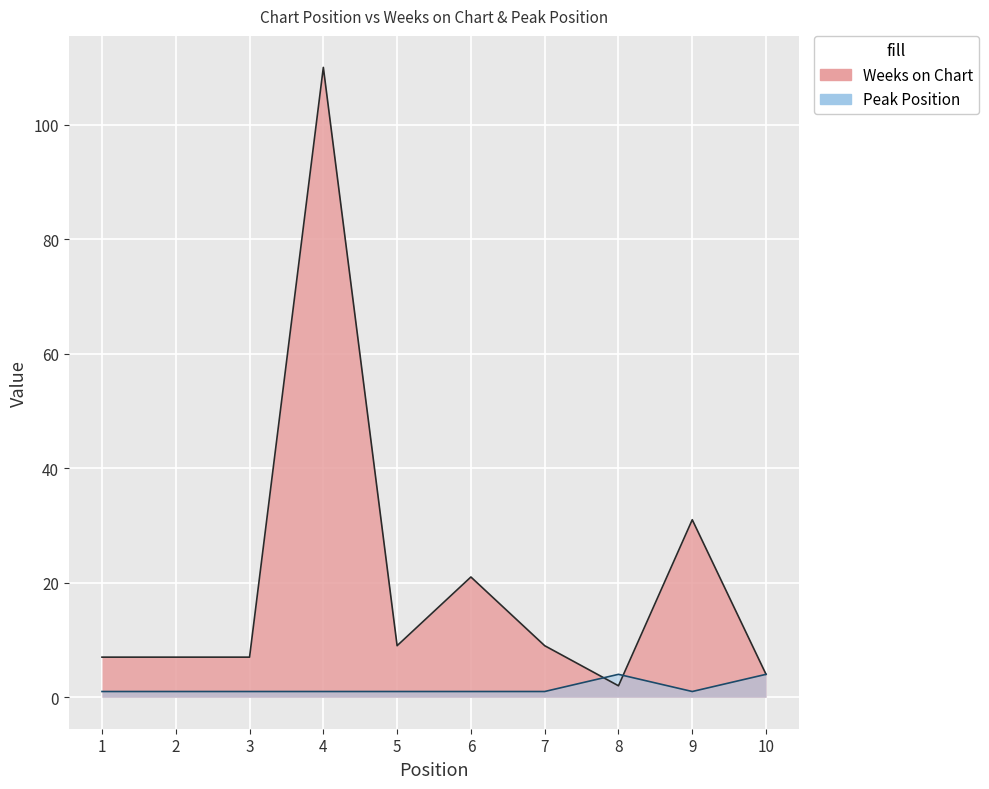

The value of Peak Position at 3 is 2. True or false?

False